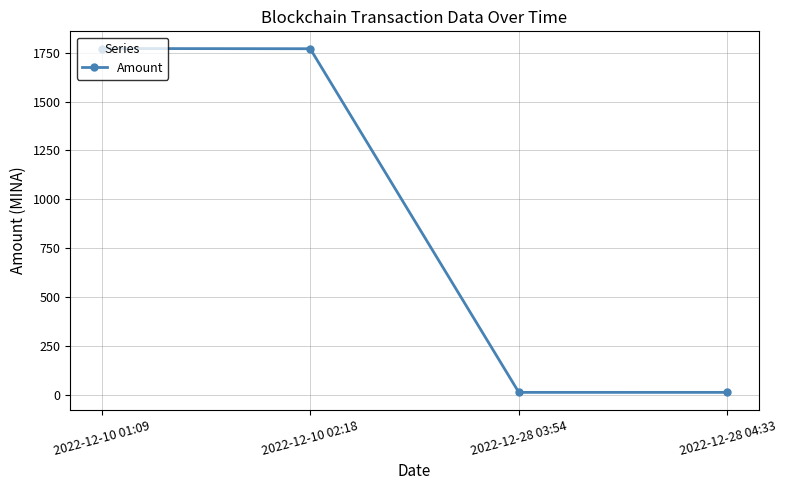

Where is the data nearest to the value 892?

2022-12-10 02:18